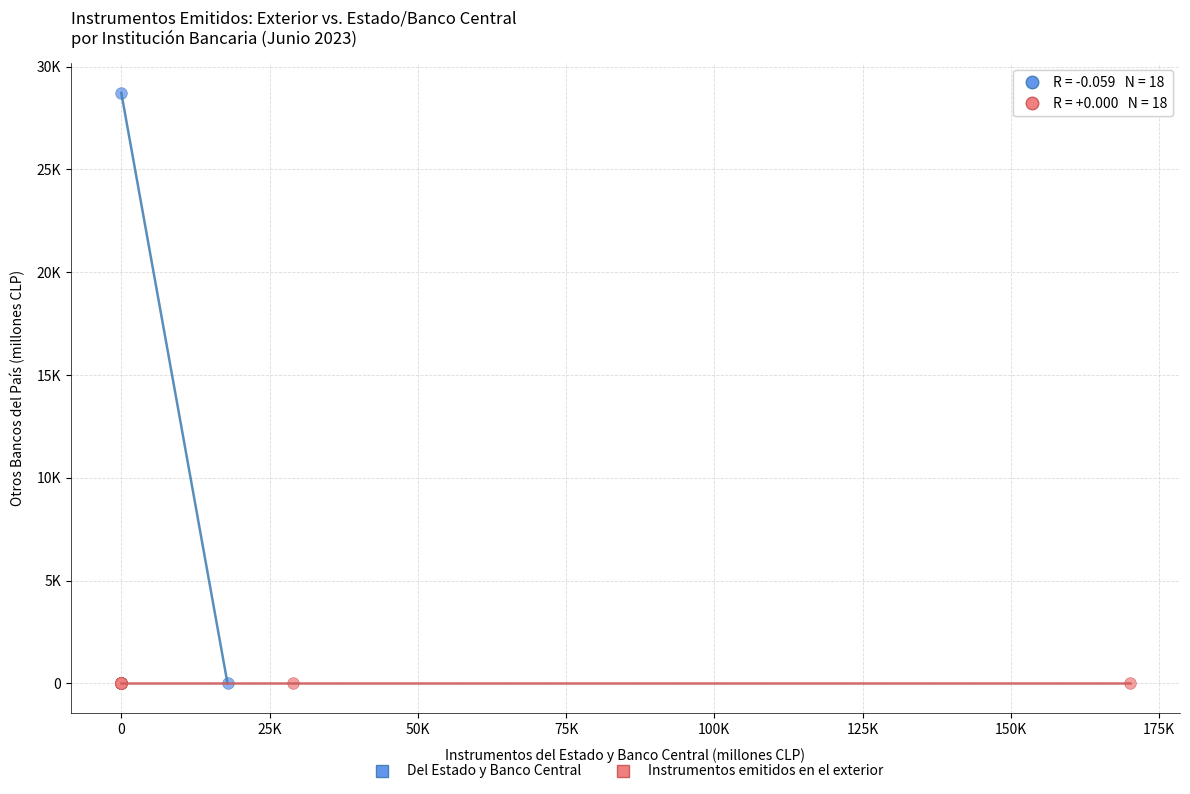

What are all the series names shown in the legend?

Del Estado y Banco Central, Instrumentos emitidos en el exterior